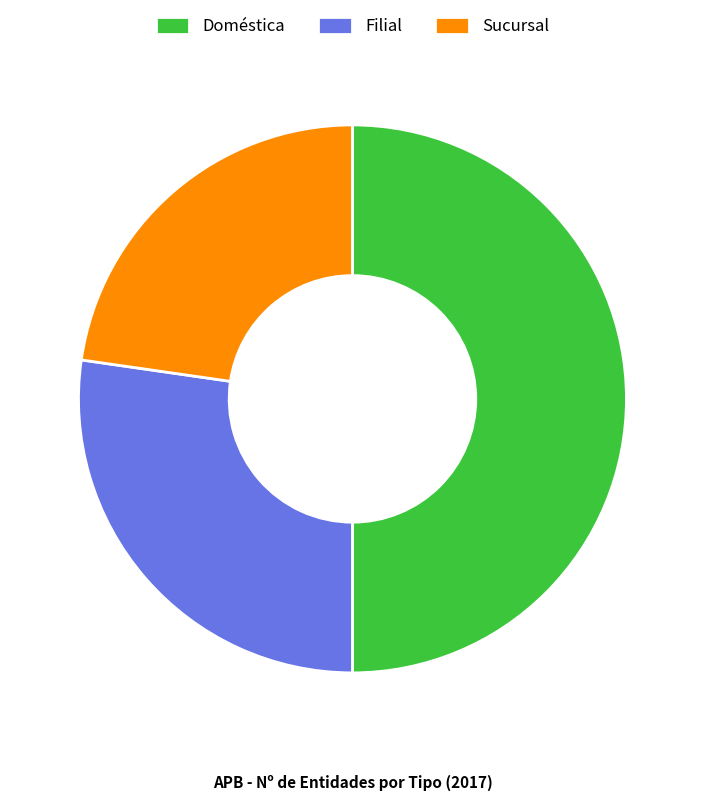

True or false: Doméstica accounts for 50% of the total.

True